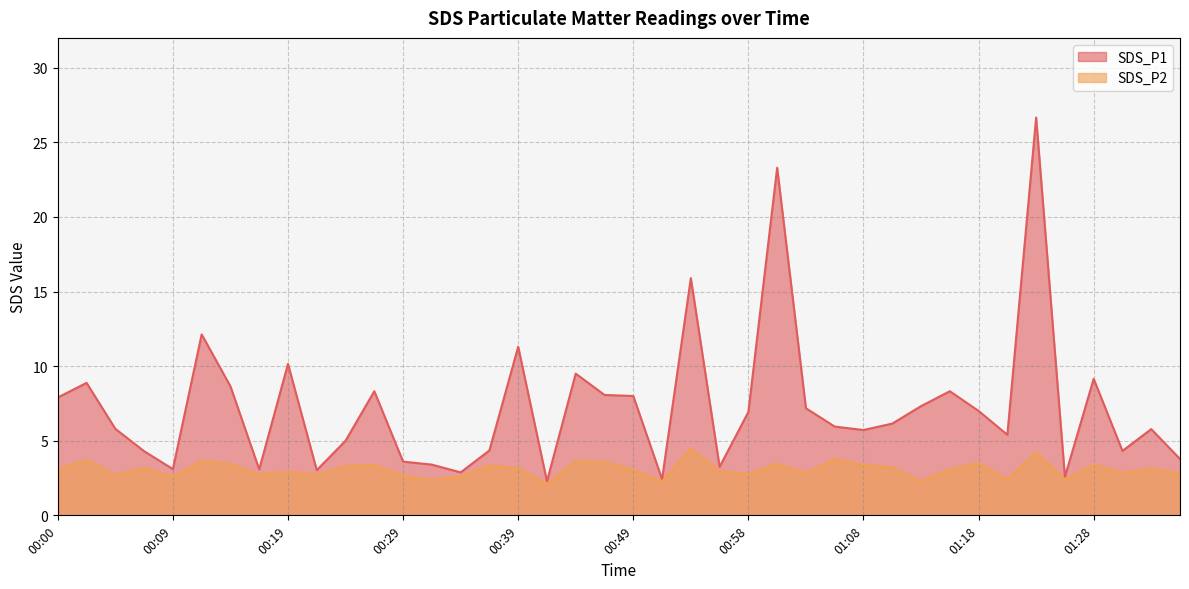

At which category does SDS_P1 reach its first local peak?

00:02